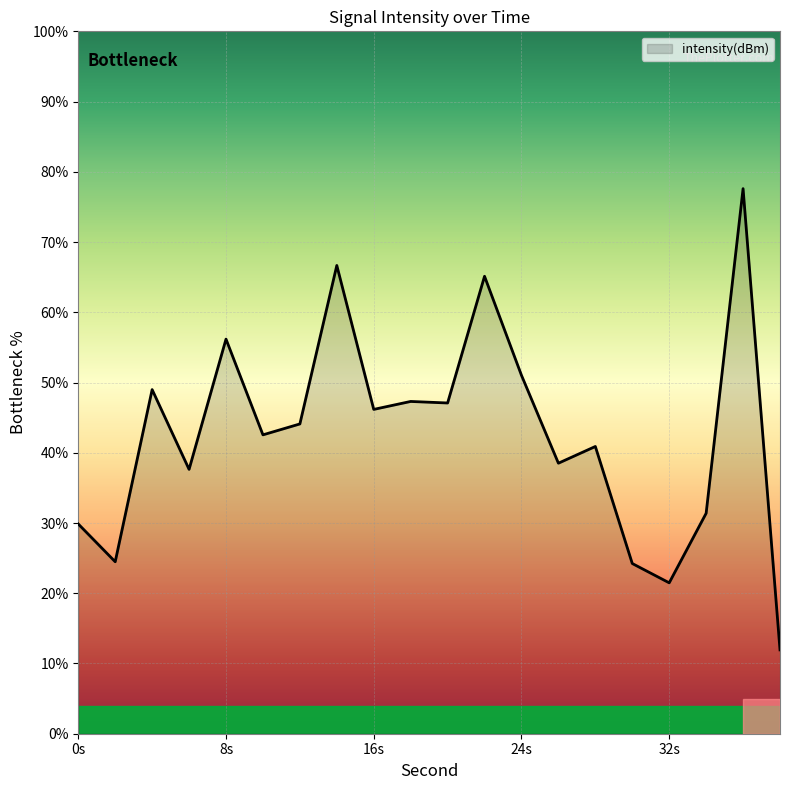

What is the minimum value shown in the chart?

11.9